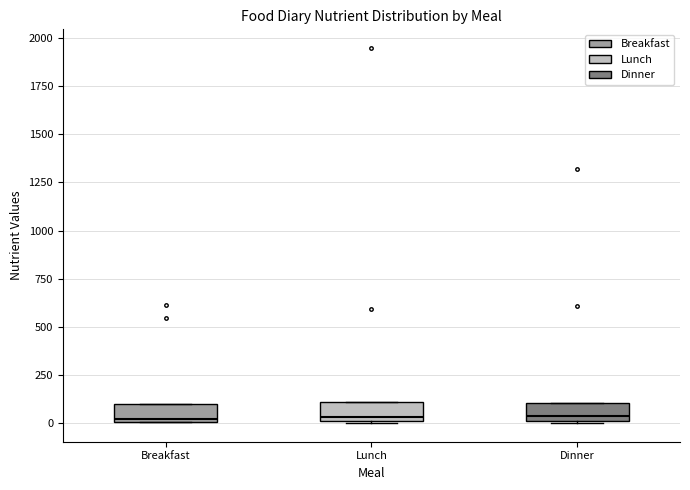

Reading left to right, transcribe this box plot: for each box, give where its median line is, the range the box spans, and where its two whiskers end, as read against the y-axis. The values are not printed on the chart, so give them approximately, as read against the axis.

Breakfast: median 0, box 0 to 100, whiskers 0 to 100
Lunch: median 50, box 0 to 100, whiskers 0 to 100
Dinner: median 50, box 0 to 100, whiskers 0 to 100